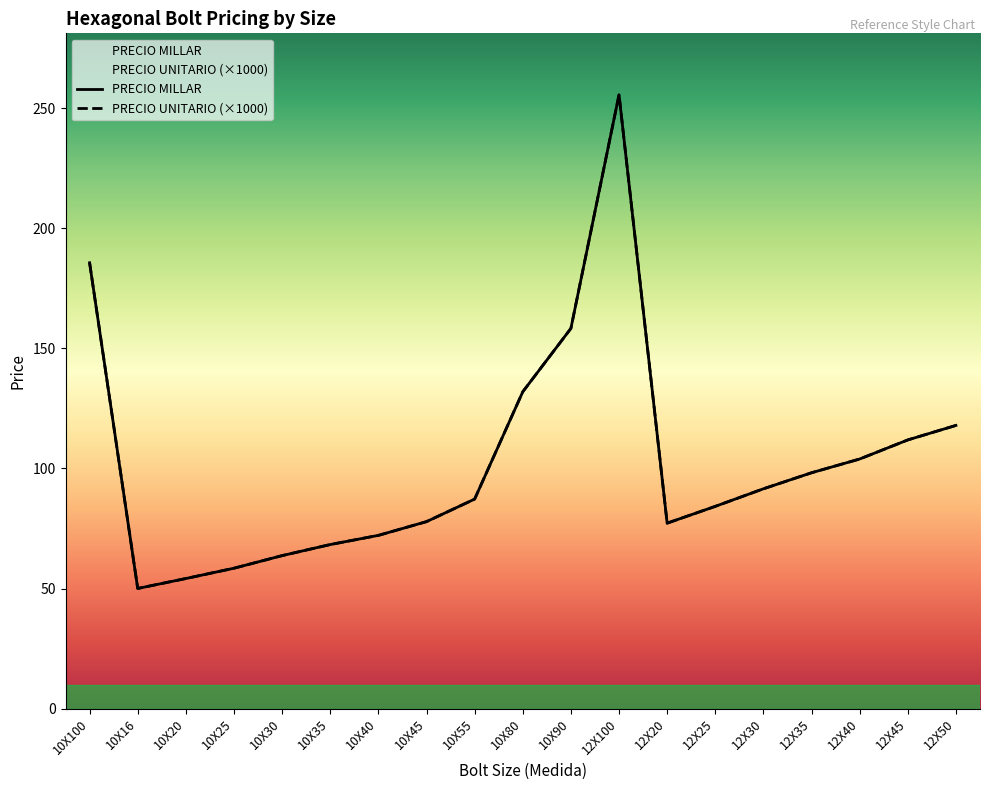

What is the difference between the maximum and minimum values in the PRECIO MILLAR series?

205.5